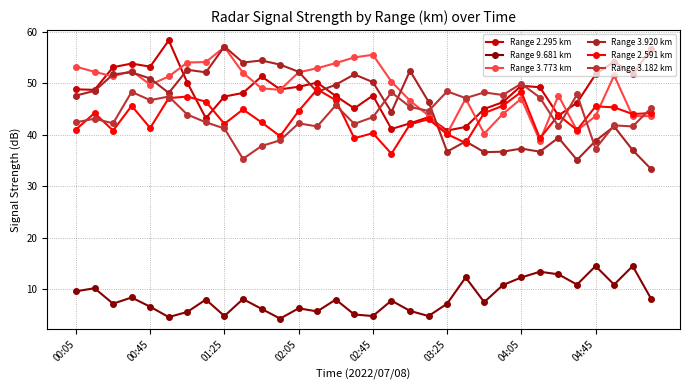

Count the number of categories in the chart.

32